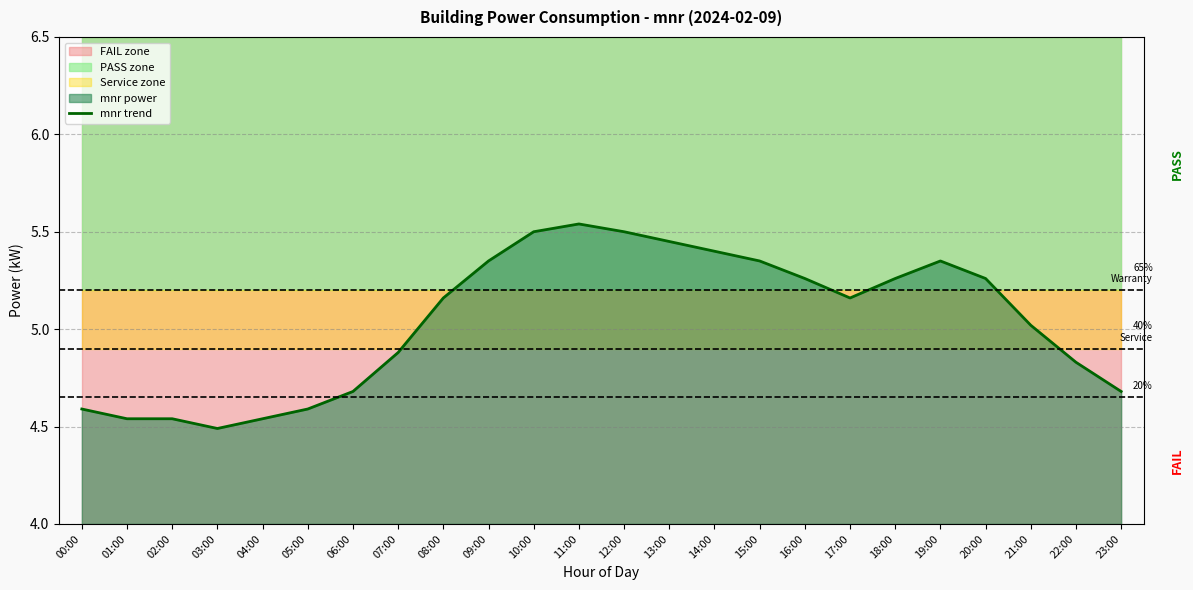

What is the average value?

5.0